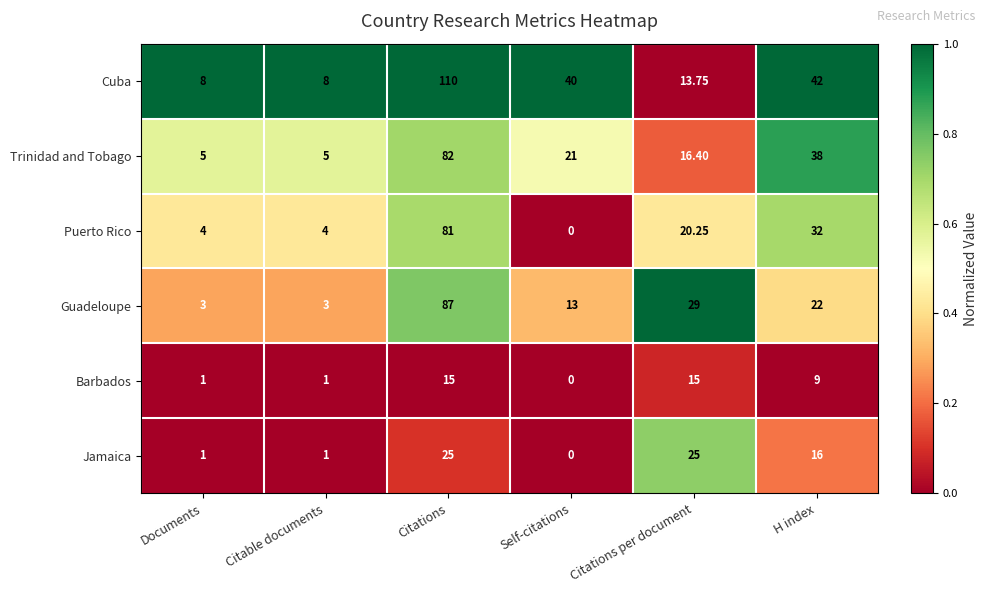

Which series has the largest total across all categories?

Cuba